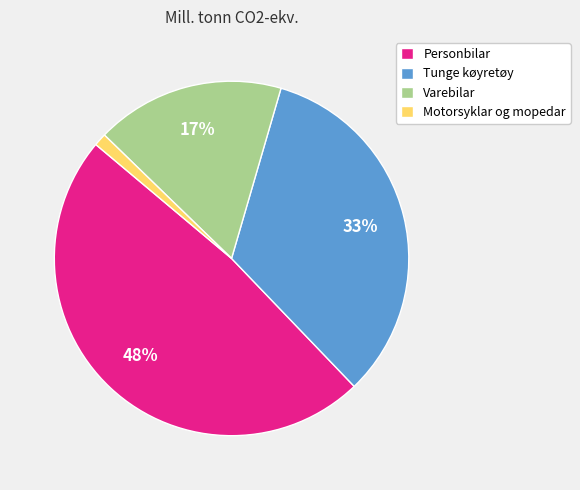

Combined, do Tunge køyretøy and Varebilar account for over 50%?

Yes